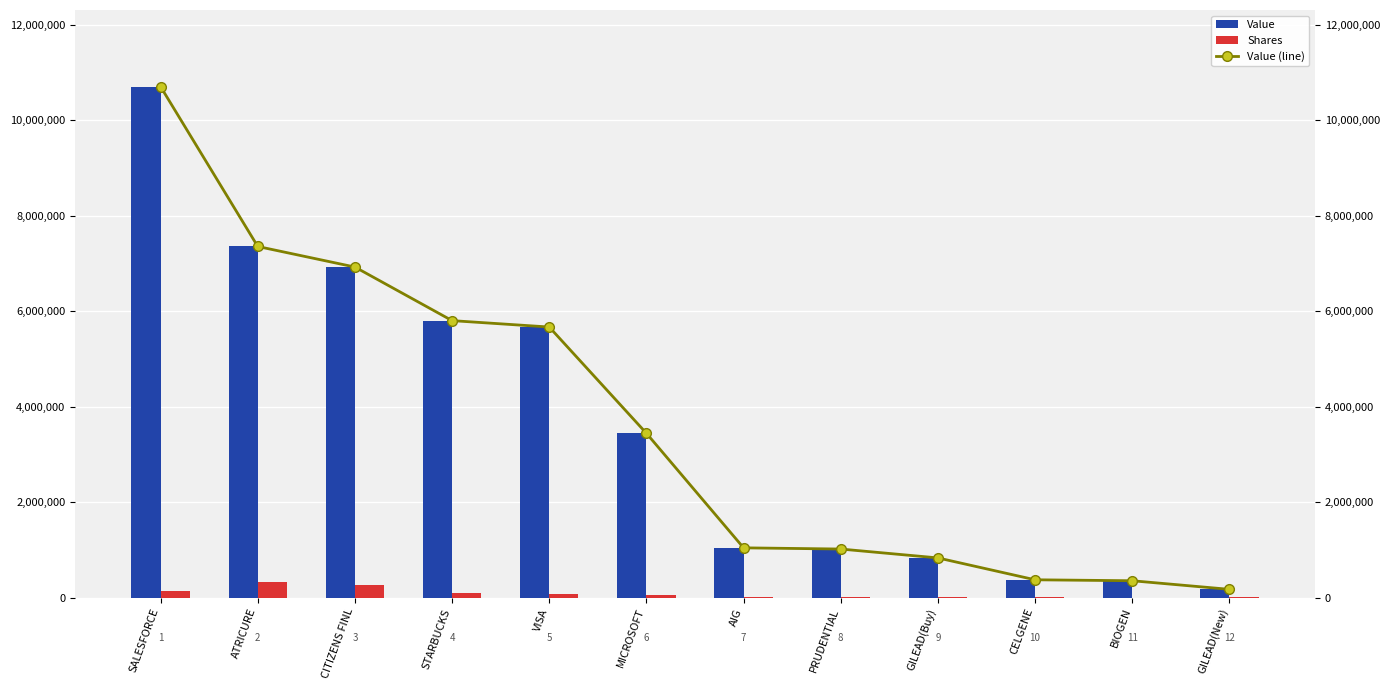

At how many categories does at least one series exceed 9059966?

1